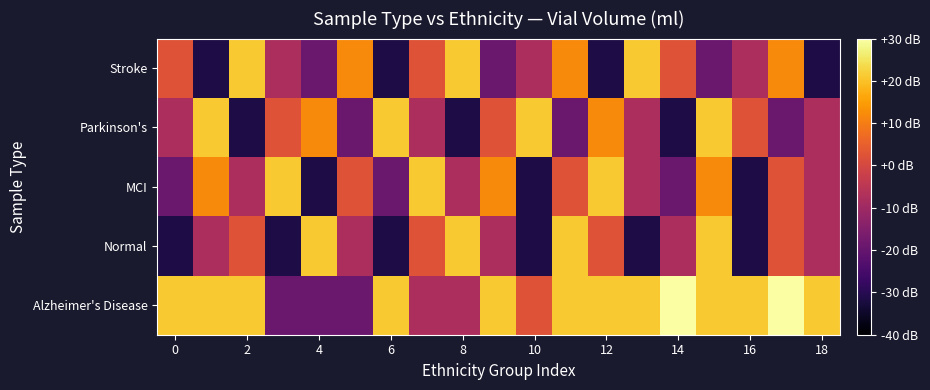

Which series has the largest range (max minus min)?

Alzheimer's Disease